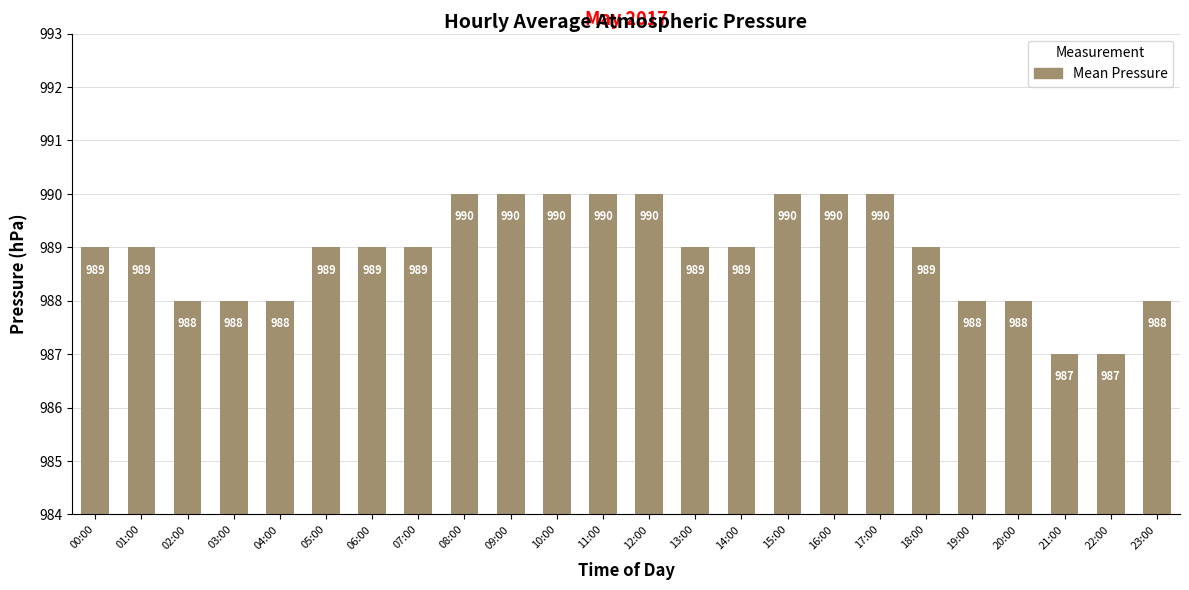

True or false: the data shows 990 at 11:00.

True